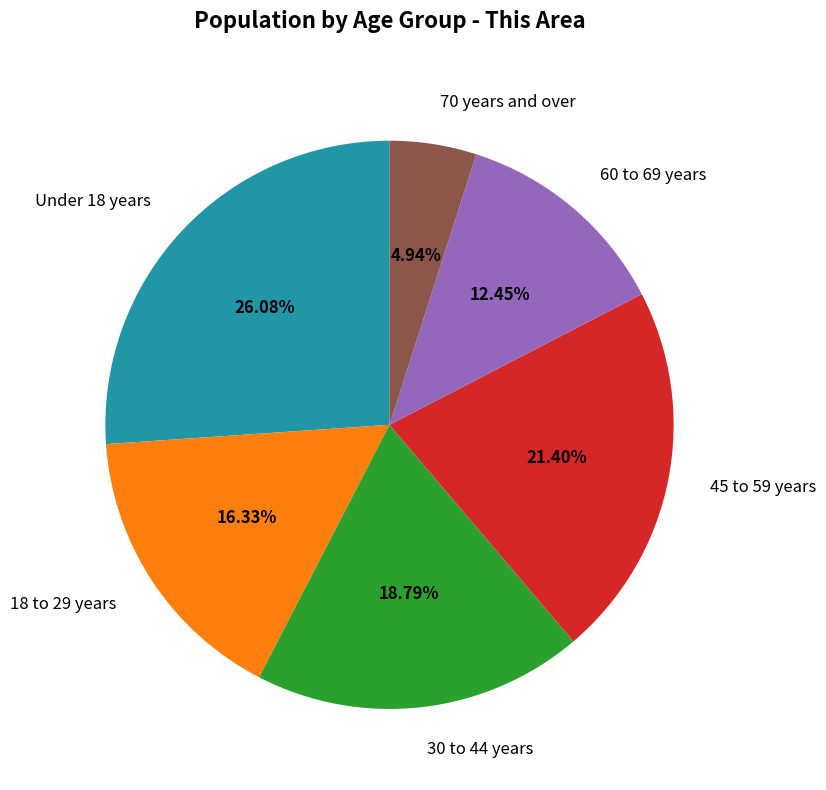

Is there any slice that represents more than half of the pie?

No